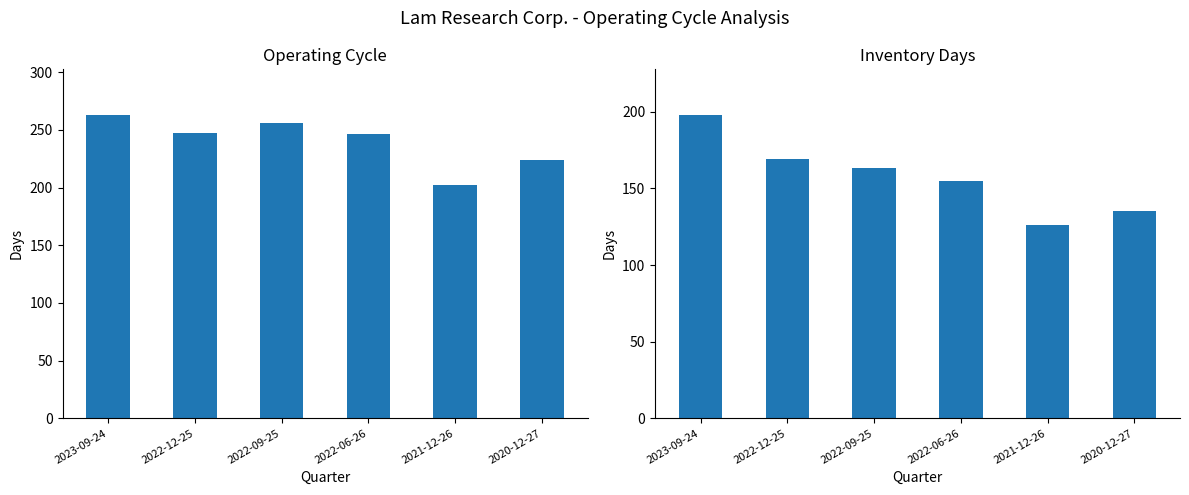

At which label does 庫存周轉天數 reach its peak?

2023-09-24